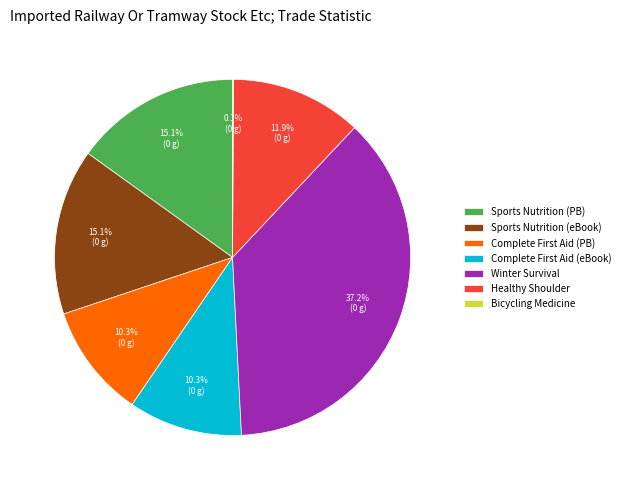

Which category has the biggest portion of the pie?

Winter Survival